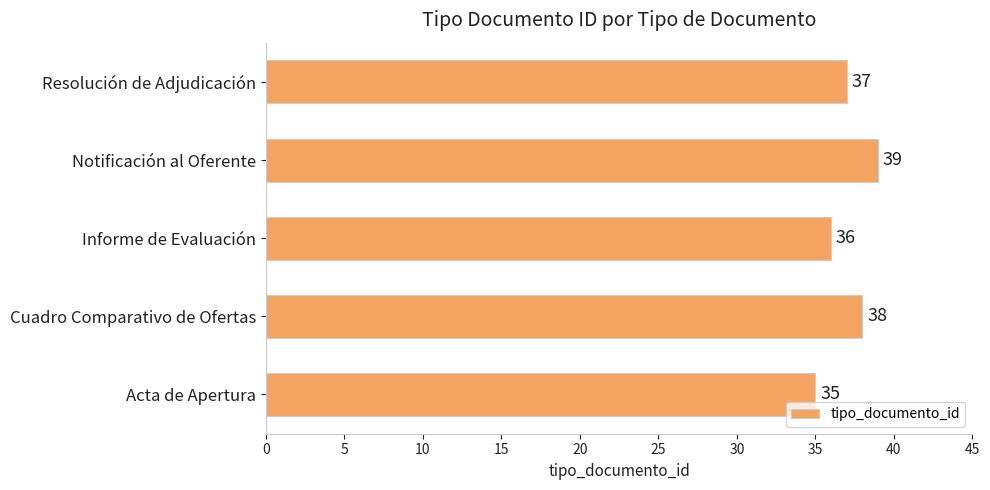

Which category has the highest value across all series?

Notificación al Oferente